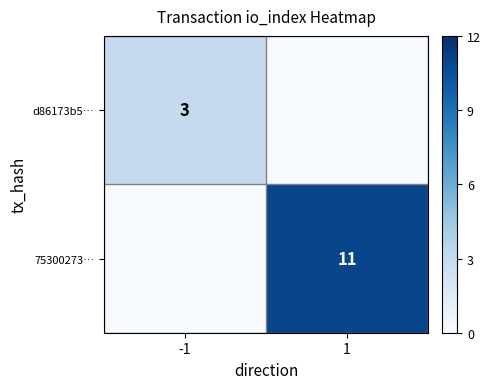

The value of d86173b5… at -1 is 3. True or false?

True